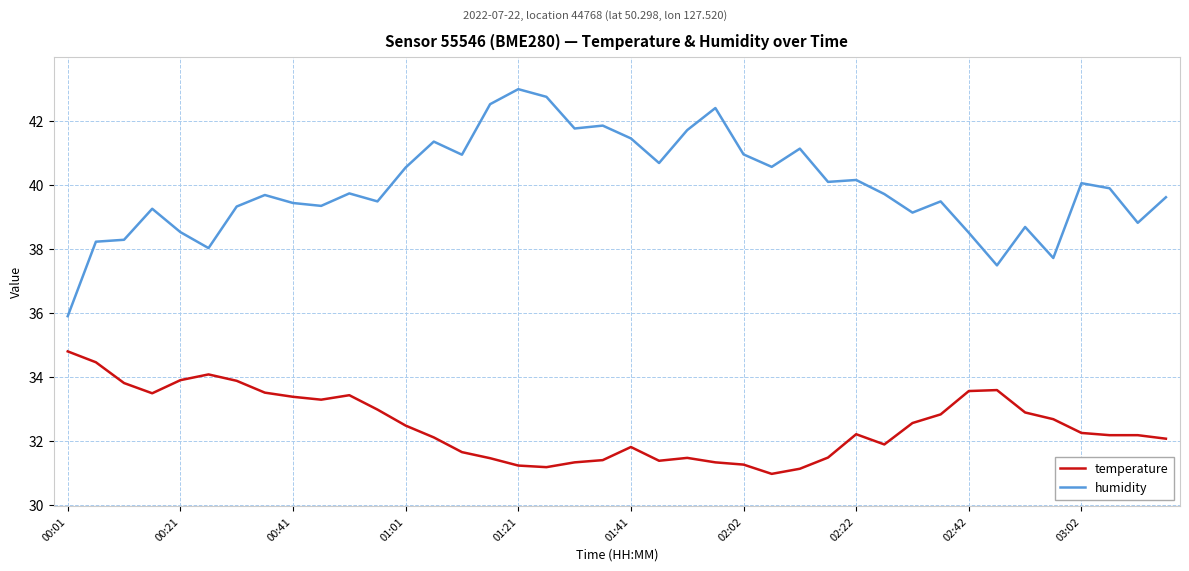

What is the smallest value displayed?

31.0